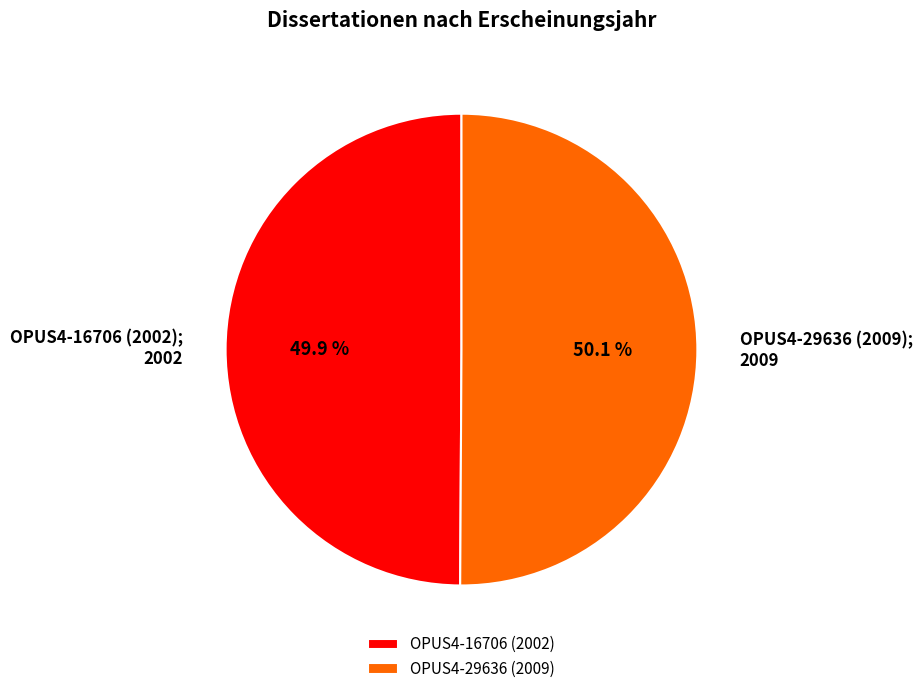

To the nearest percent, what is the average slice percentage?

50%